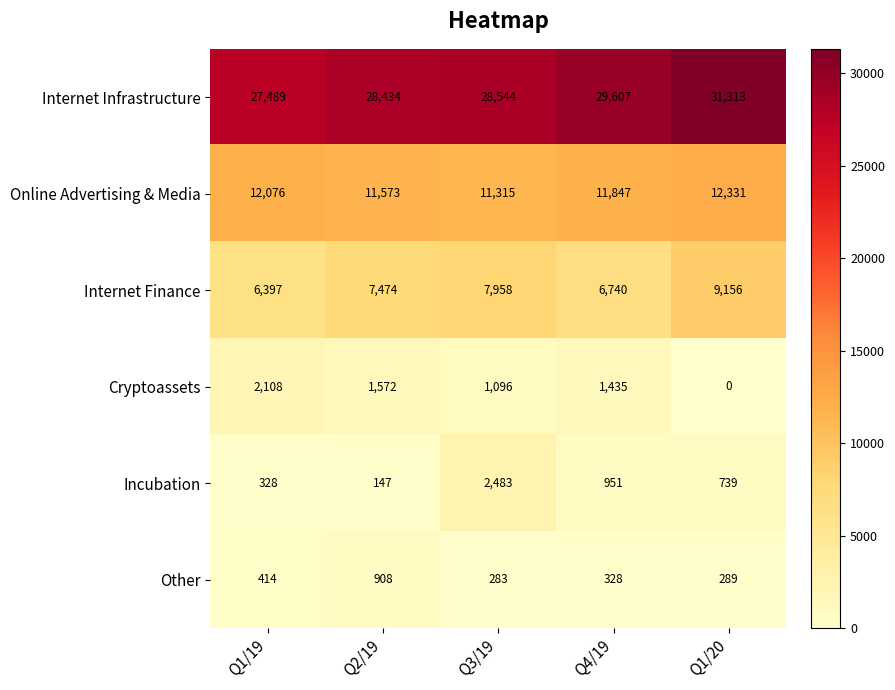

Reading left to right, list all the values displayed in this chart.

Internet Infrastructure: 27489	28434	28544	29607	31313
Online Advertising & Media: 12076	11573	11315	11847	12331
Internet Finance: 6397	7474	7958	6740	9156
Cryptoassets: 2108	1572	1096	1435	0
Incubation: 328	147	2483	951	739
Other: 414	908	283	328	289